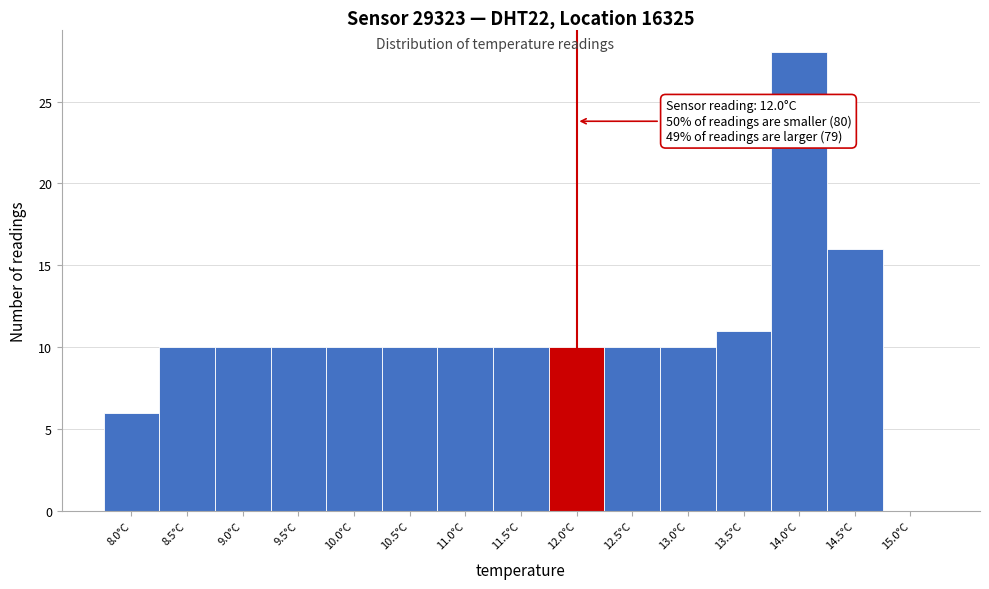

Which range on the x-axis has the tallest bar?

13.75 to 14.25